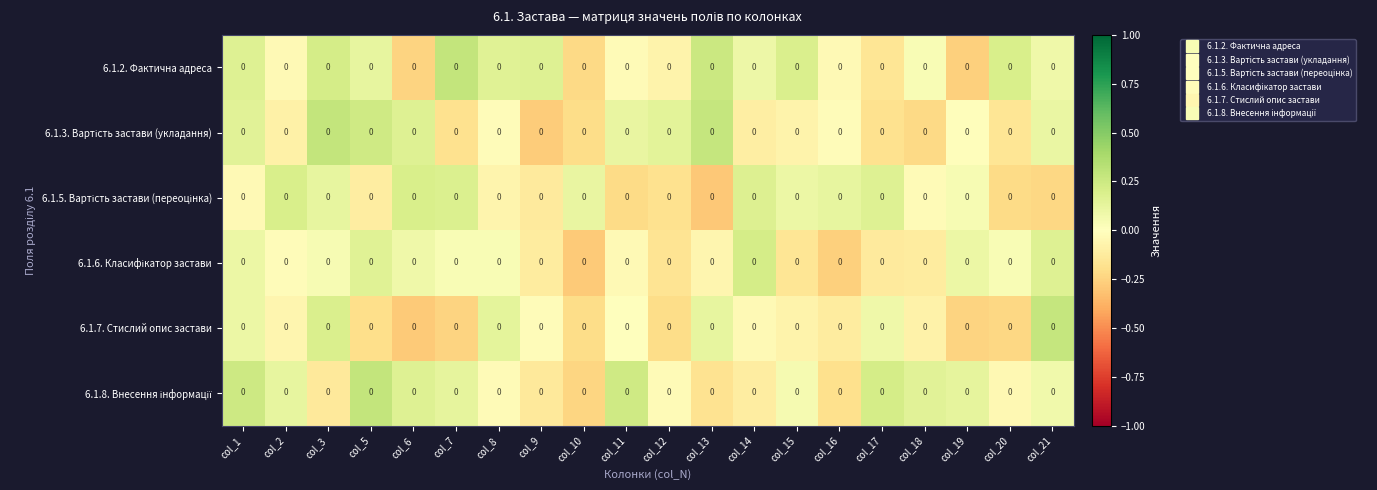

Which series changed the most between col_19 and col_20?

6.1.2. Фактична адреса